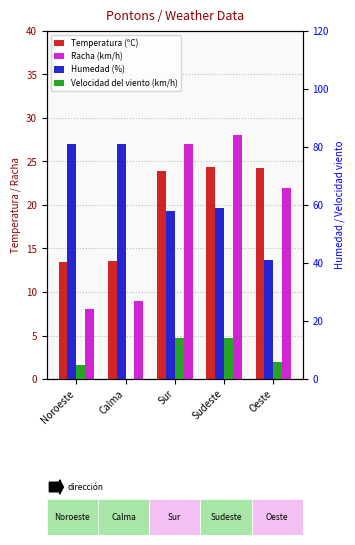

Are the bars horizontal?

No